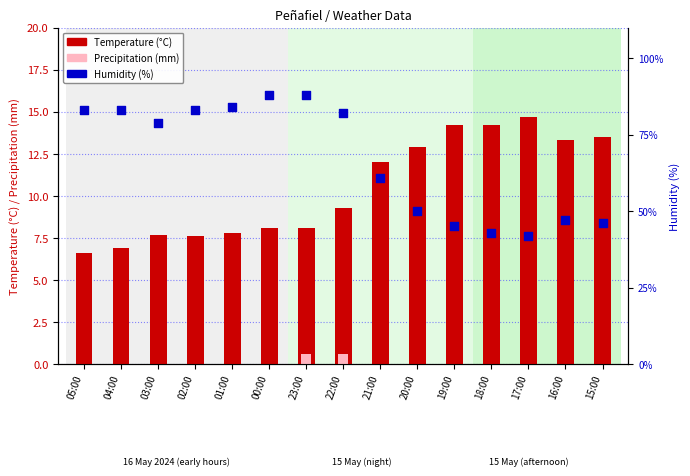

Which series has the largest Y range (max minus min)?

Humidity (%)